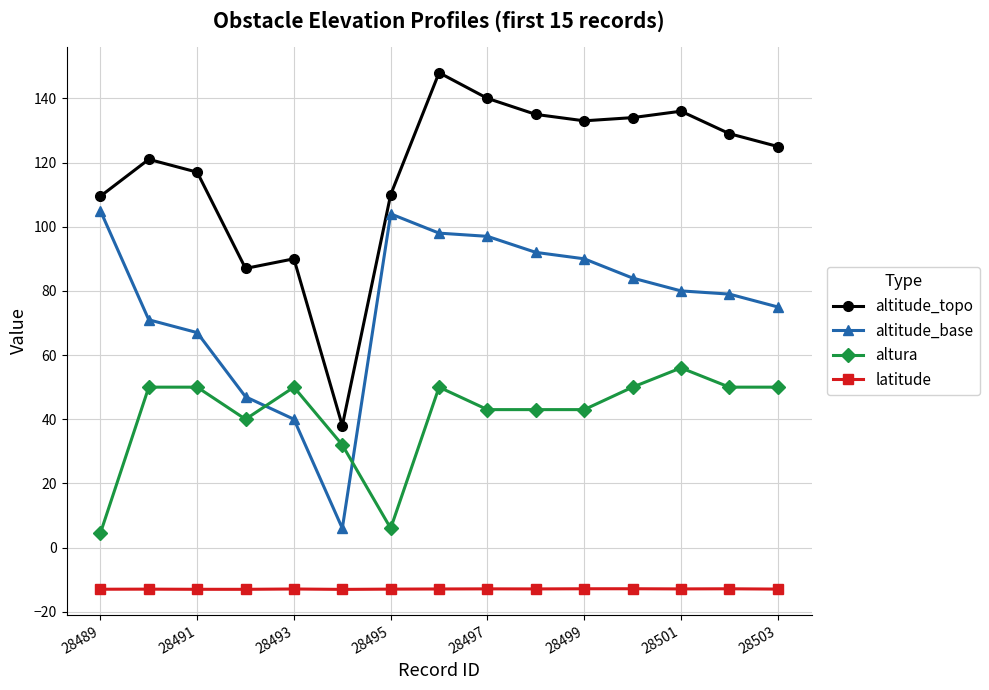

True or false: altitude_topo has more than 2 interior local peaks.

True